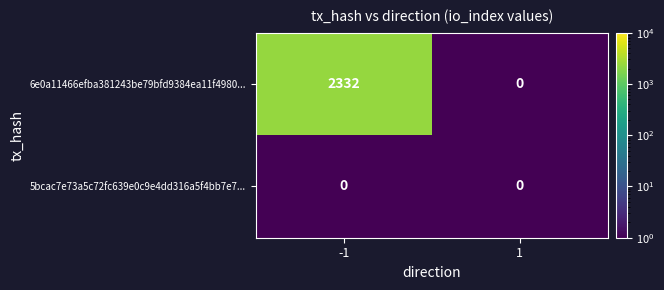

Between -1 and 1, which series saw the biggest shift?

6e0a11466efba381243be79bfd9384ea11f4980...